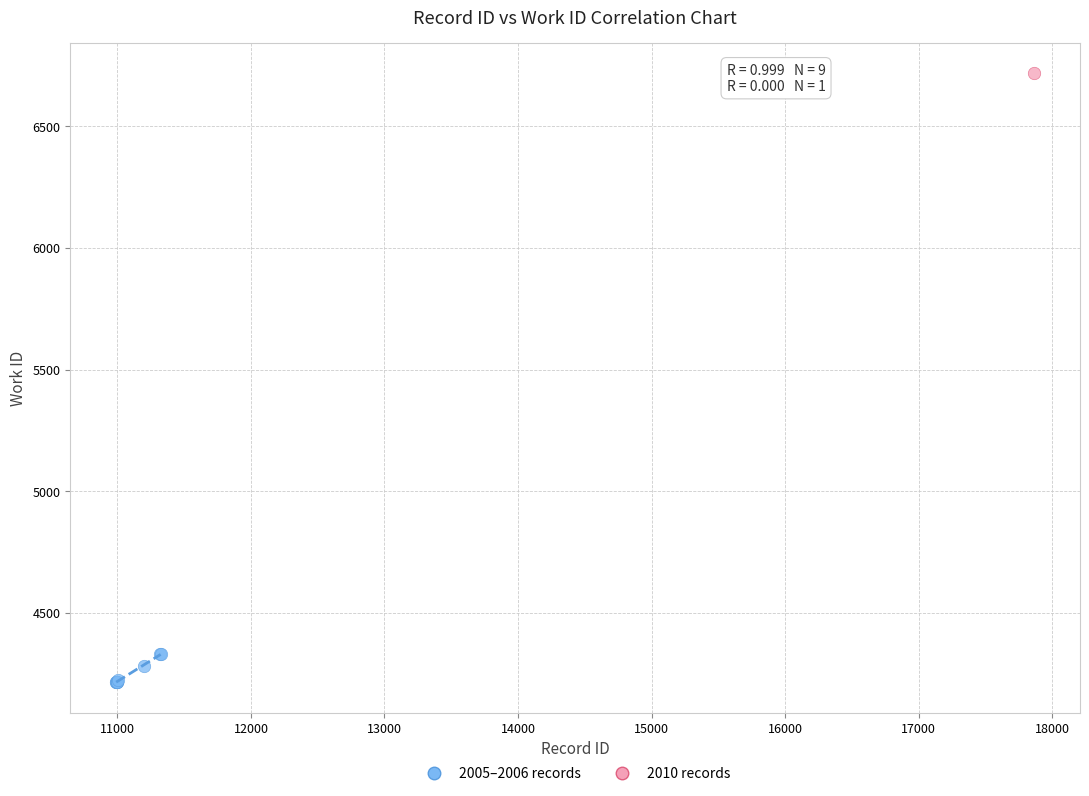

What are all the series names shown in the legend?

2005–2006 records, 2010 records